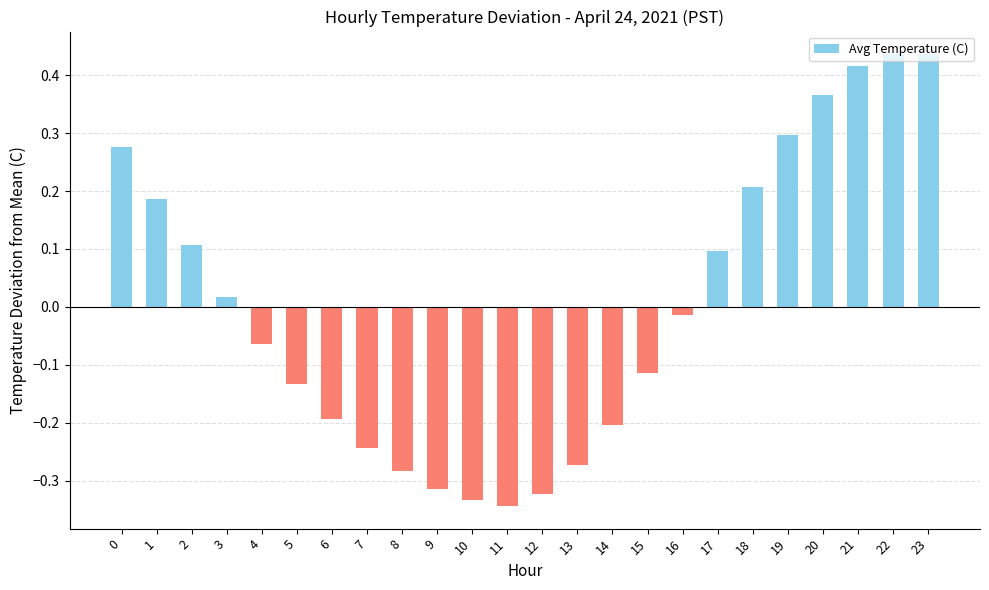

Which has a higher value, 10 or 5?

5